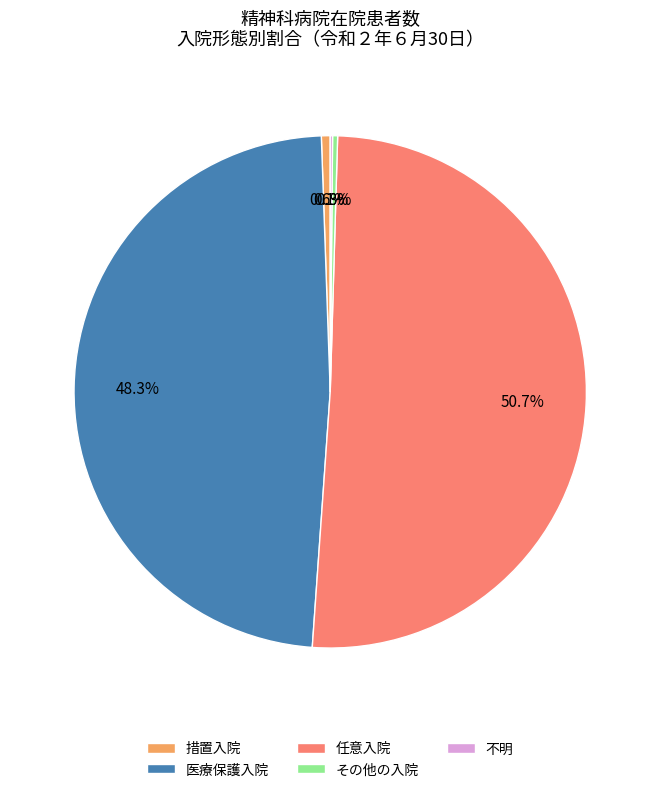

Is 任意入院 the majority of the pie?

Yes